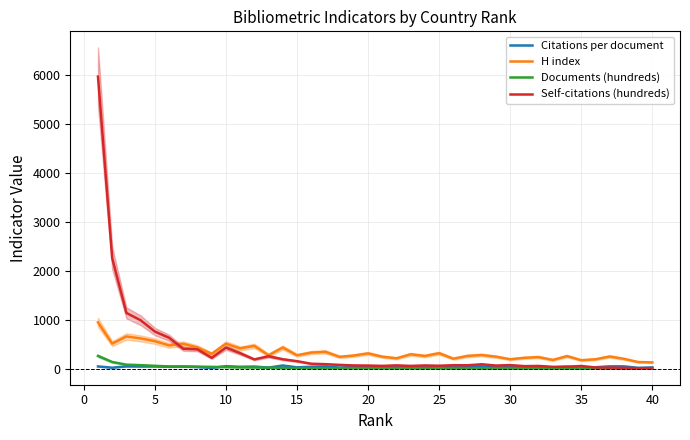

Reading left to right, extract all data points from this chart.

Citations per document: 47.6	22.0	49.2	46.9	48.1	40.7	43.7	35.1	17.7	52.3	40.0	44.9	23.7	66.9	29.0	41.1	47.2	24.3	38.3	44.7	33.5	28.8	39.9	33.6	53.2	27.7	48.2	47.6	41.9	30.1	38.8	42.6	27.0	44.1	27.7	30.9	49.3	49.5	18.9	26.9
H index: 949.0	514.0	661.0	621.0	564.0	478.0	510.0	436.0	305.0	512.0	417.0	468.0	278.0	434.0	276.0	331.0	347.0	244.0	270.0	314.0	247.0	214.0	296.0	262.0	318.0	206.0	263.0	281.0	247.0	195.0	224.0	239.0	180.0	259.0	175.0	194.0	251.0	203.0	138.0	130.0
Documents (hundreds): 263.0	137.9	83.9	73.8	60.0	47.3	46.7	43.7	38.5	34.0	29.2	26.9	23.3	17.6	14.8	12.5	12.0	11.9	10.7	10.0	8.8	8.8	8.6	8.3	8.2	8.1	8.0	7.8	6.9	6.7	6.6	6.3	6.2	5.6	5.1	5.0	4.4	3.5	3.4	2.5
Self-citations (hundreds): 5976.5	2263.0	1142.1	992.0	761.5	634.0	409.1	397.3	223.6	432.1	318.6	191.4	255.9	194.6	155.2	103.0	94.0	79.7	68.2	65.9	59.0	69.6	58.7	68.0	62.1	72.9	71.9	91.8	65.9	75.2	53.8	57.5	39.4	40.9	57.1	26.8	24.1	19.2	11.4	13.5